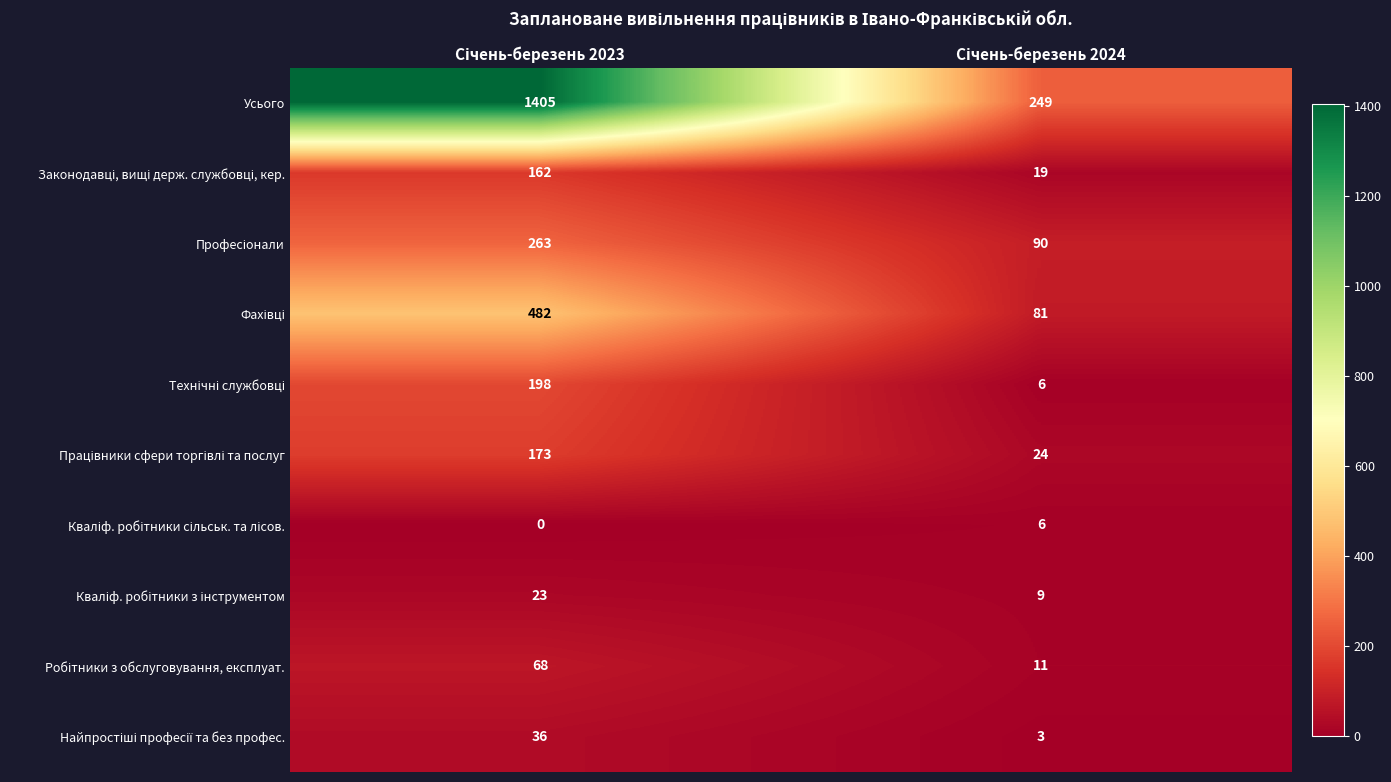

What is the average value of the Усього series?

827